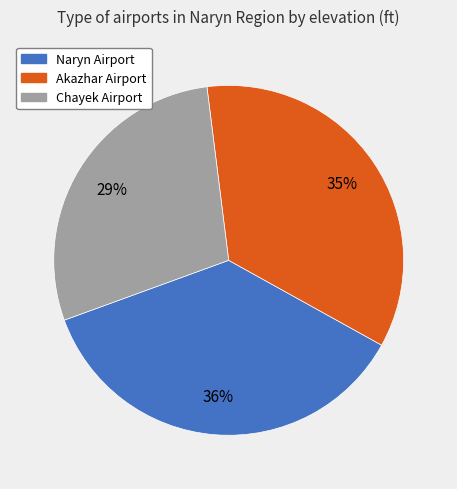

Is it true that Chayek Airport is 20% of the pie?

False